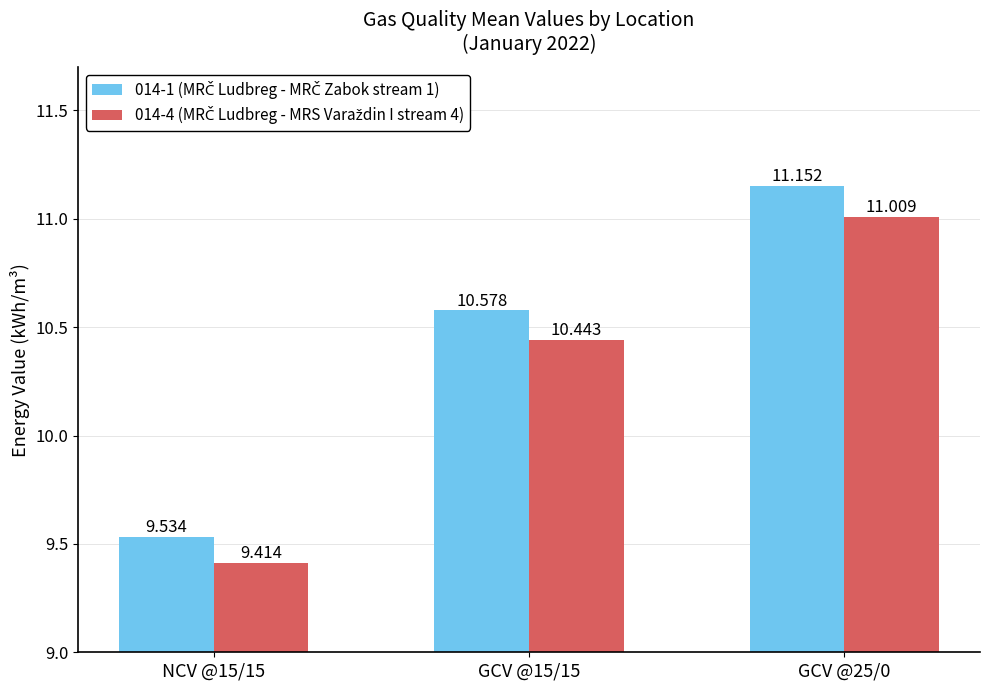

At GCV @15/15, list the series in order from smallest to largest.

014-4 (MRČ Ludbreg - MRS Varaždin I stream 4), 014-1 (MRČ Ludbreg - MRČ Zabok stream 1)